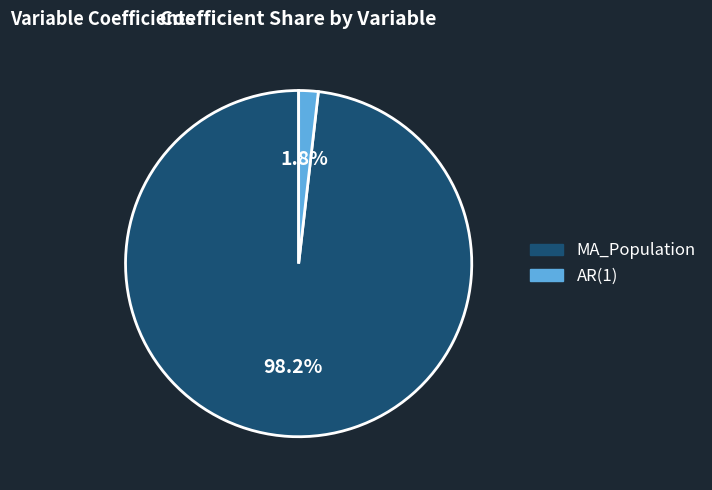

Is MA_Population the majority of the pie?

Yes